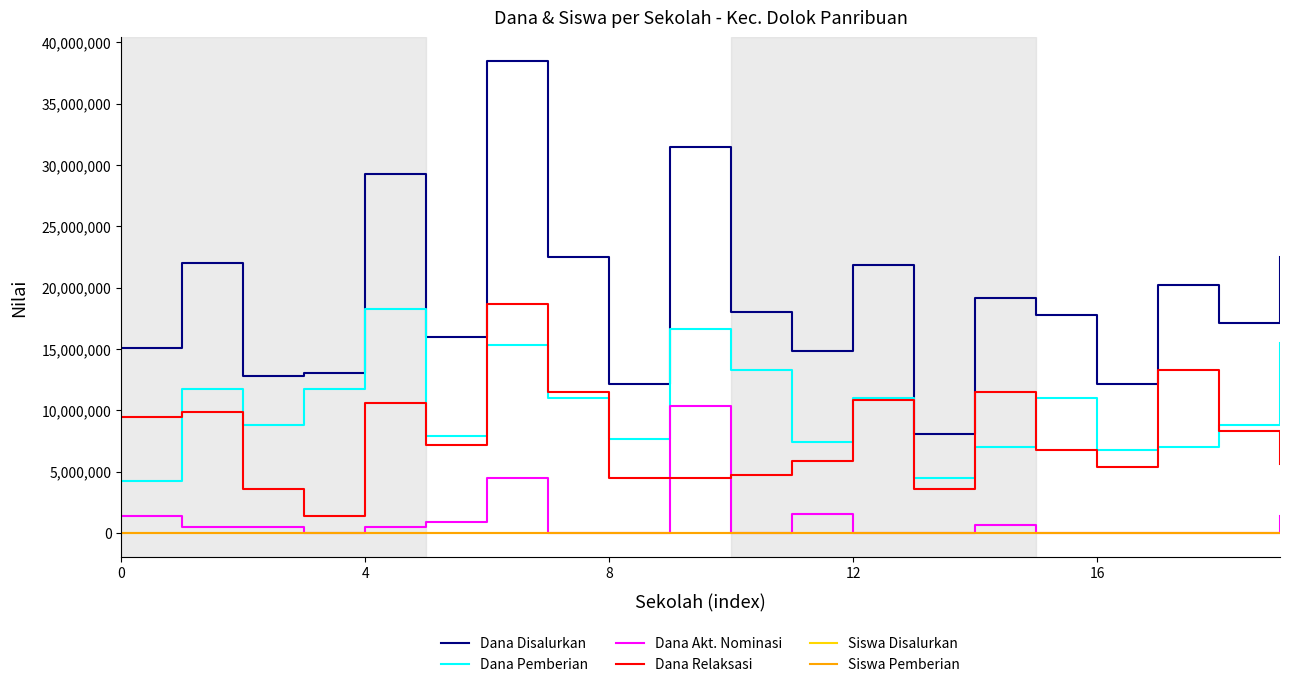

Which series has the largest range (max minus min)?

Dana Disalurkan